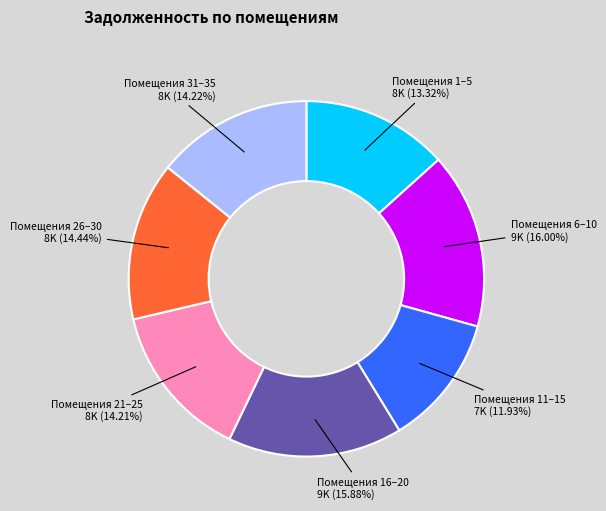

Does any single category account for the majority?

No